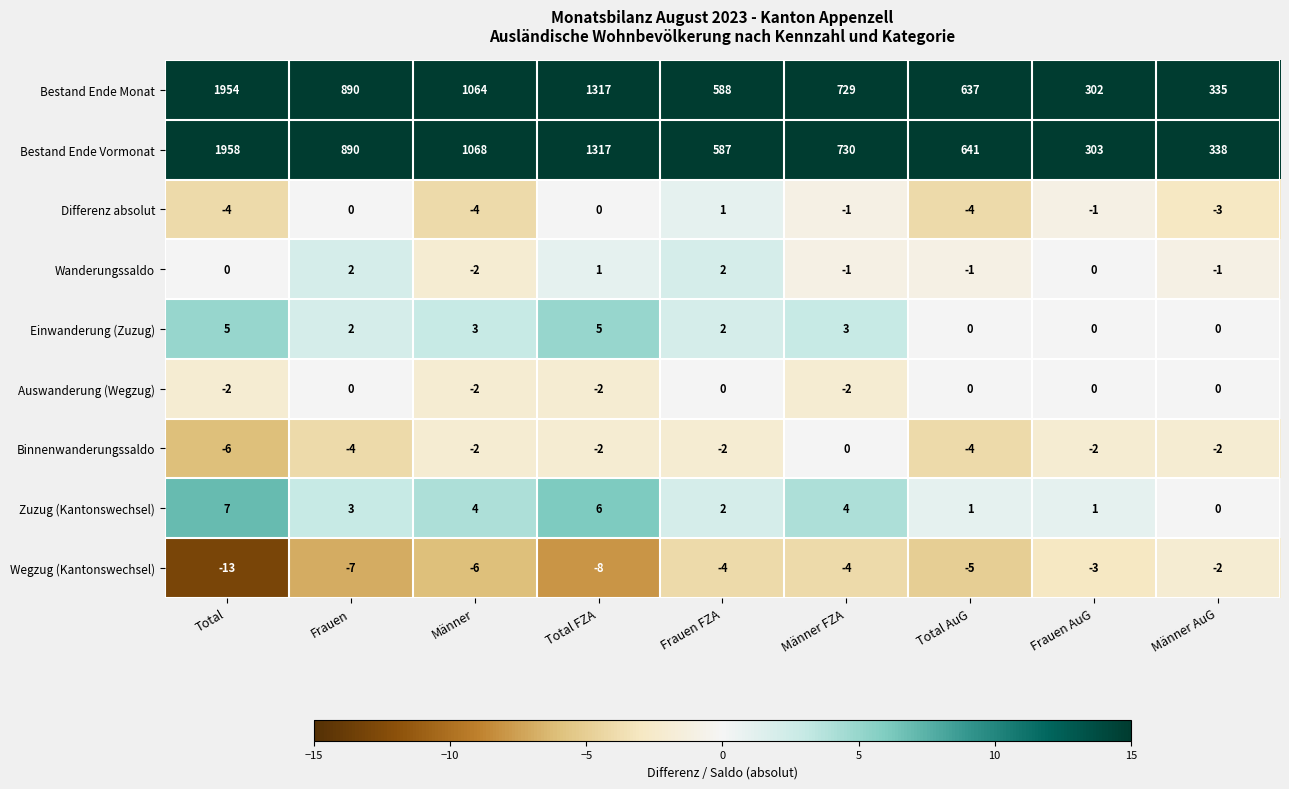

How many categories are shown in the chart?

9